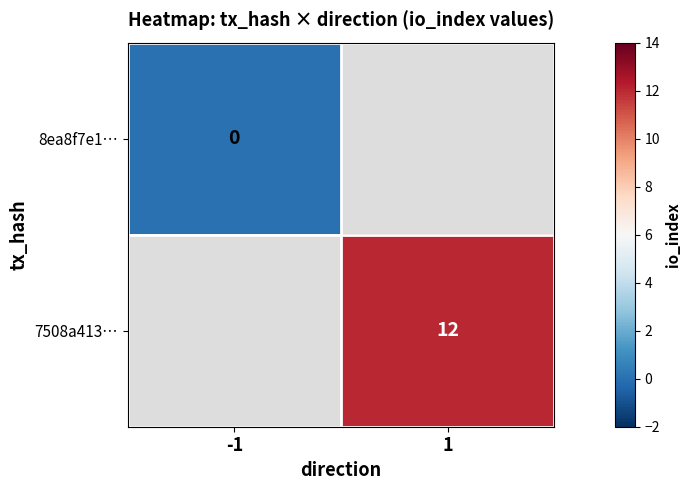

Is the value of 7508a413… at 1 greater than the value of 8ea8f7e1… at -1?

Yes